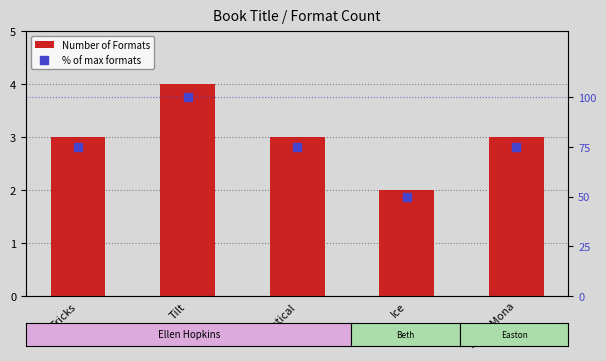

At which category is the sum across all series the highest?

Tilt